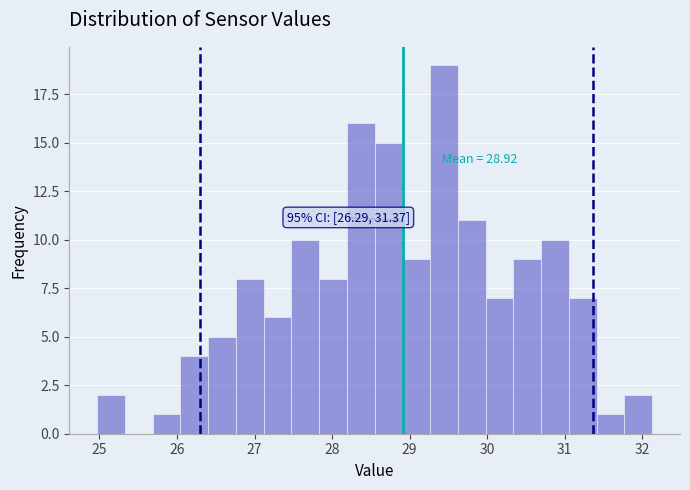

Read against the x-axis, roughly where is the centre of the tallest bar?

29.4